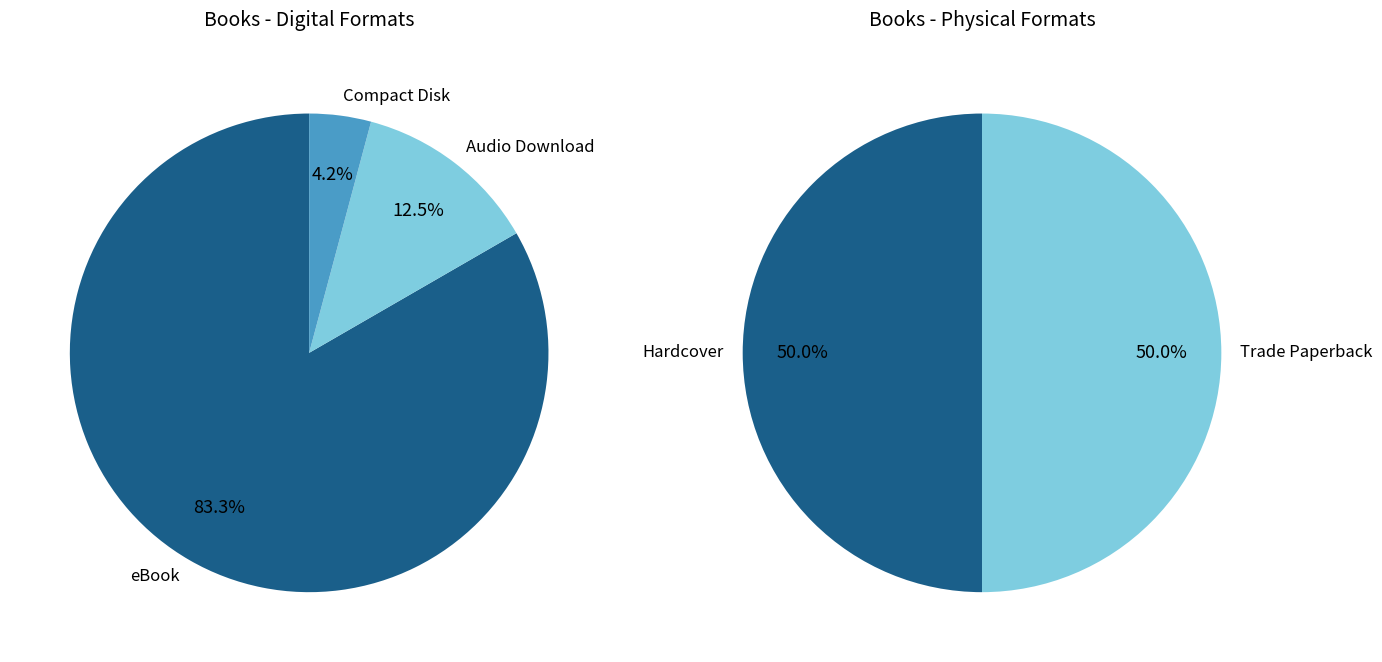

What is the change in value from Hardcover to Compact Disk?

-19